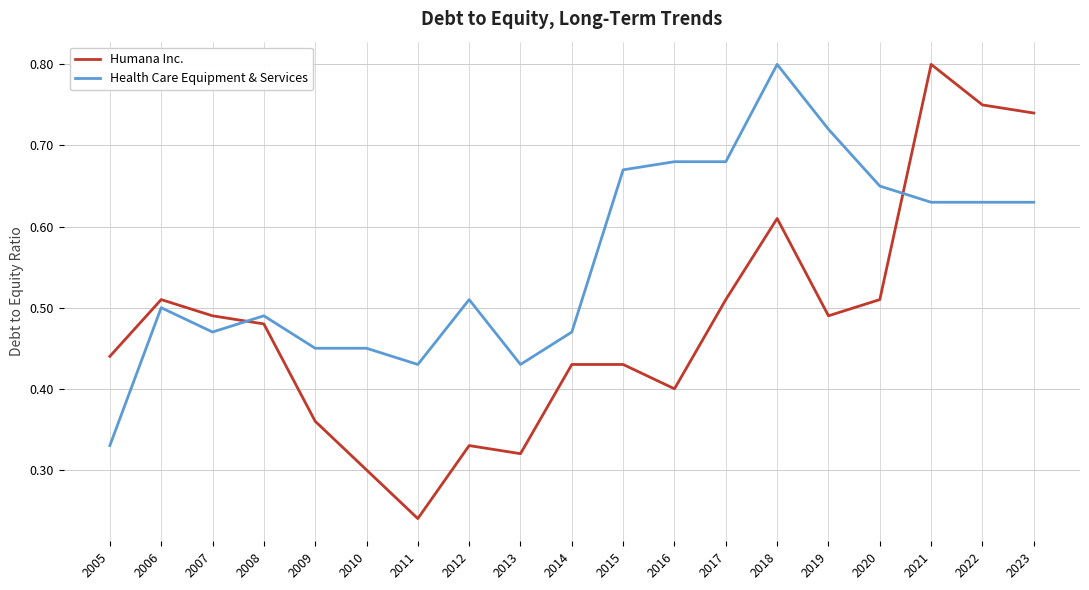

Which category has the highest value in the Health Care Equipment & Services series?

2018